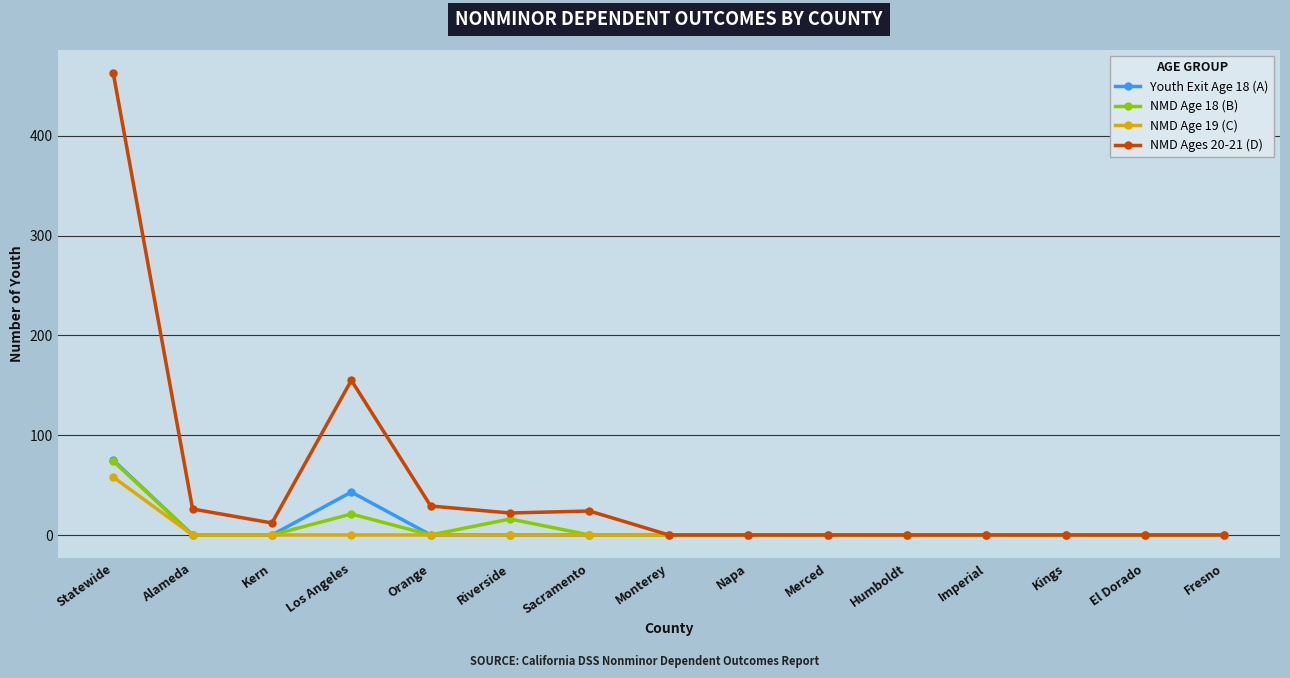

What is the difference between the maximum and minimum values in the NMD Age 19 (C) series?

58